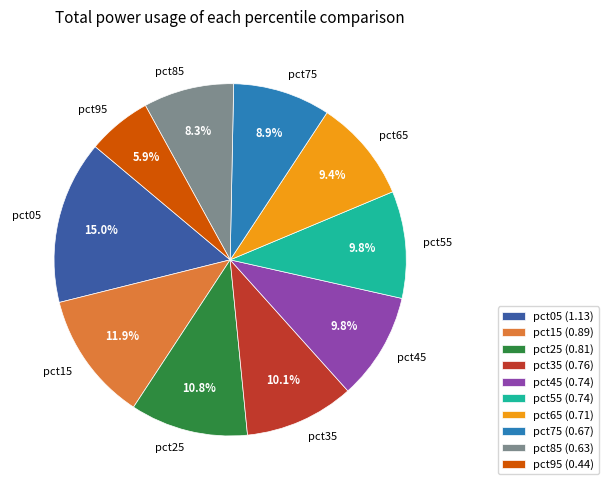

Between pct05 and pct35, which is larger?

pct05